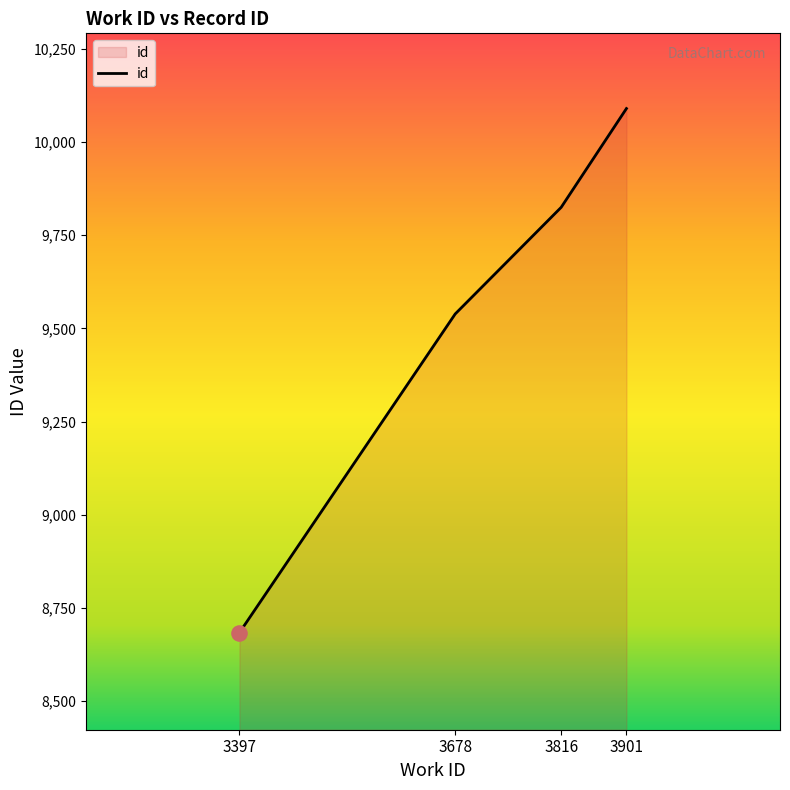

What is the change in value from 3397 to 3816?

+1141